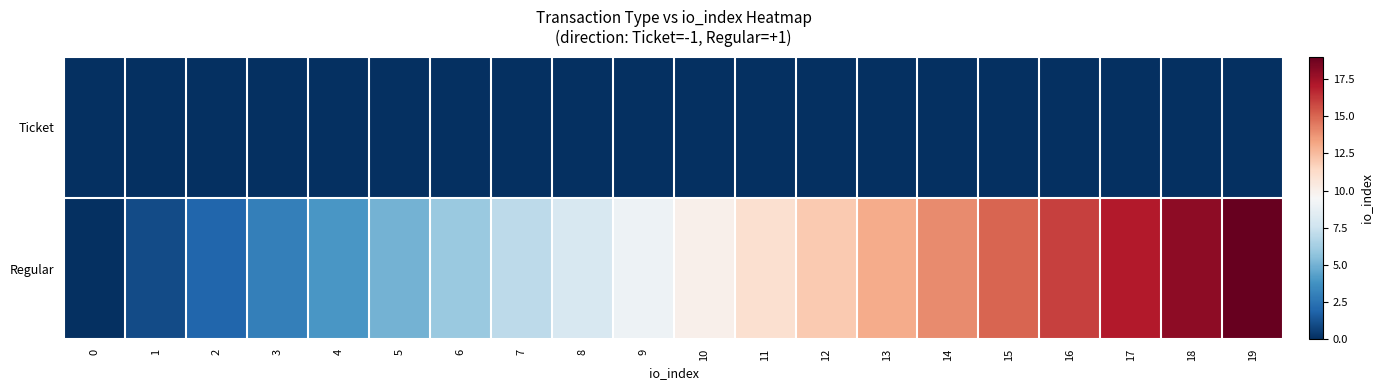

Which has a higher value, 11 or 5?

11